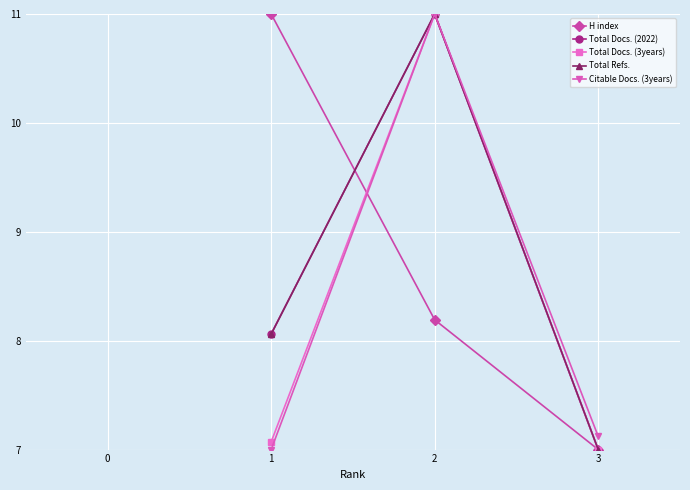

List the labels in order of Total Docs. (2022) value, smallest first.

3, 1, 2